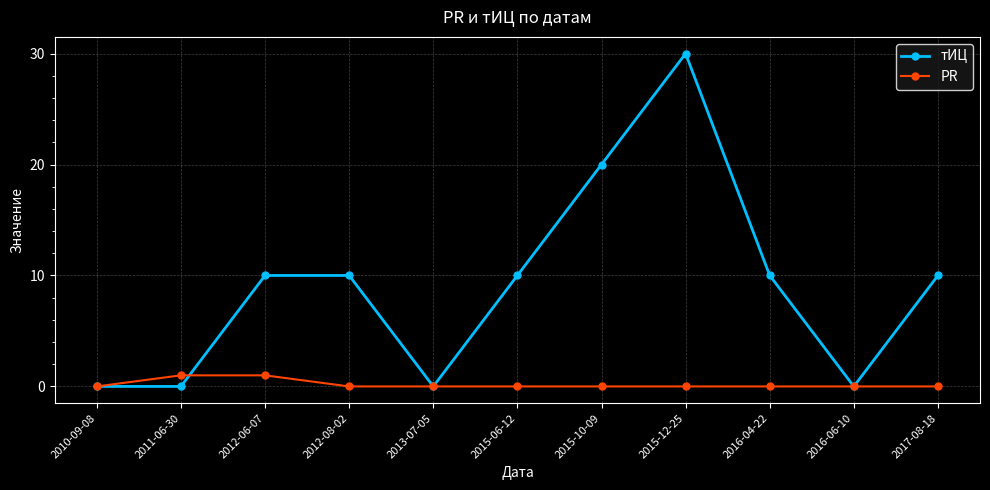

True or false: тИЦ has more than 2 interior local peaks.

False